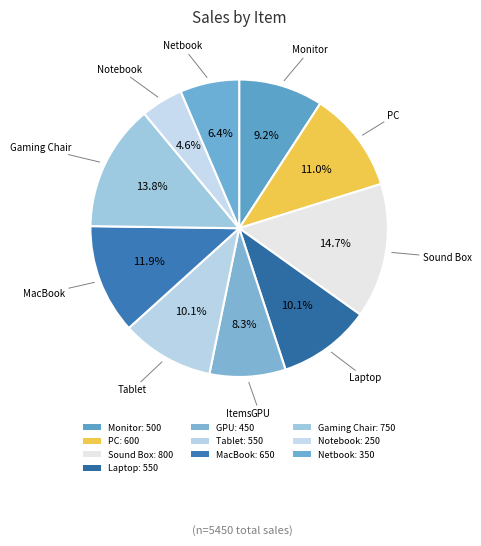

How many slices are in this pie chart?

10